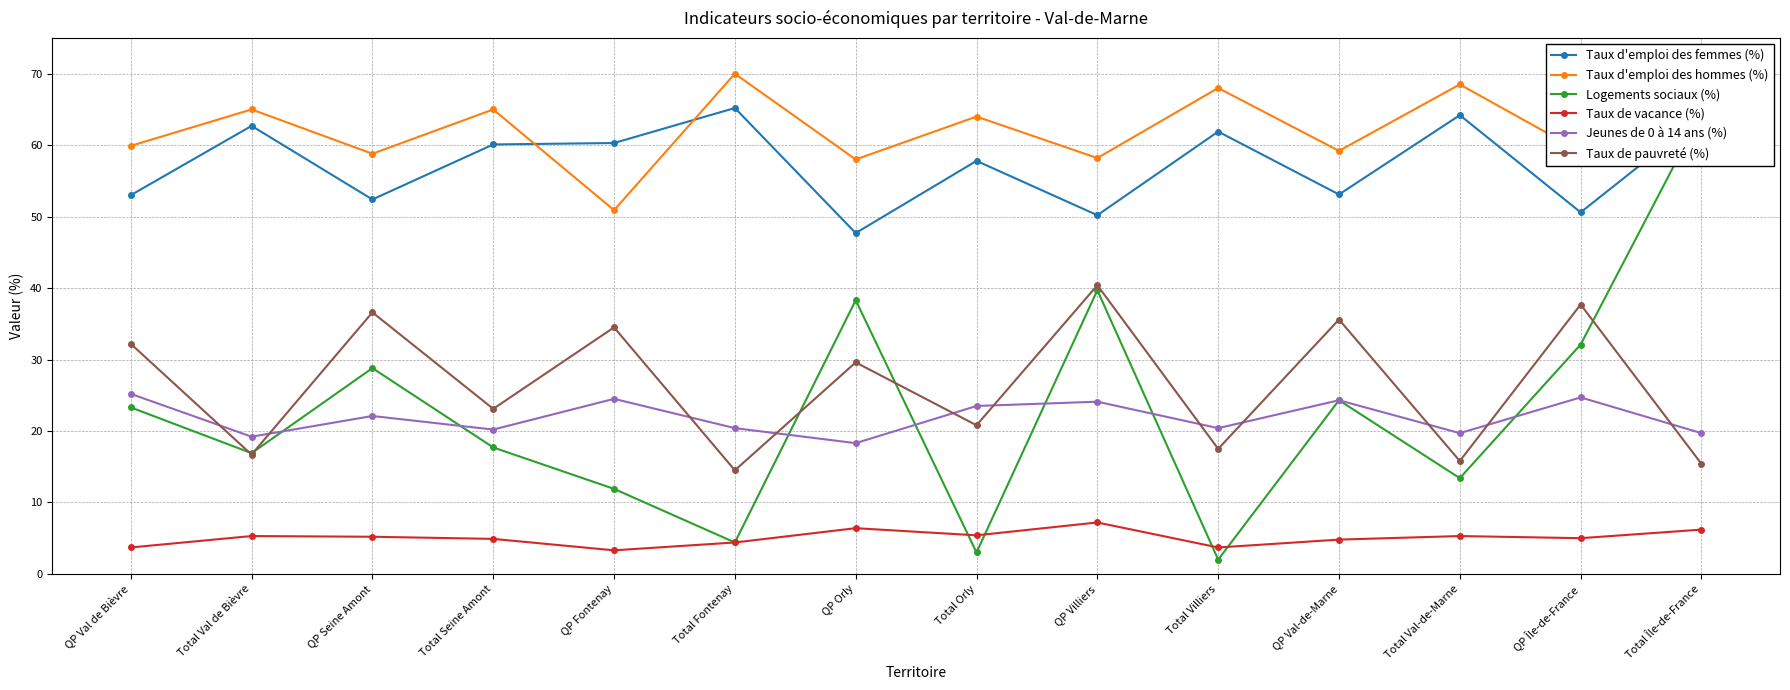

What is the sum of all Taux d'emploi des femmes (%) values?

803.2